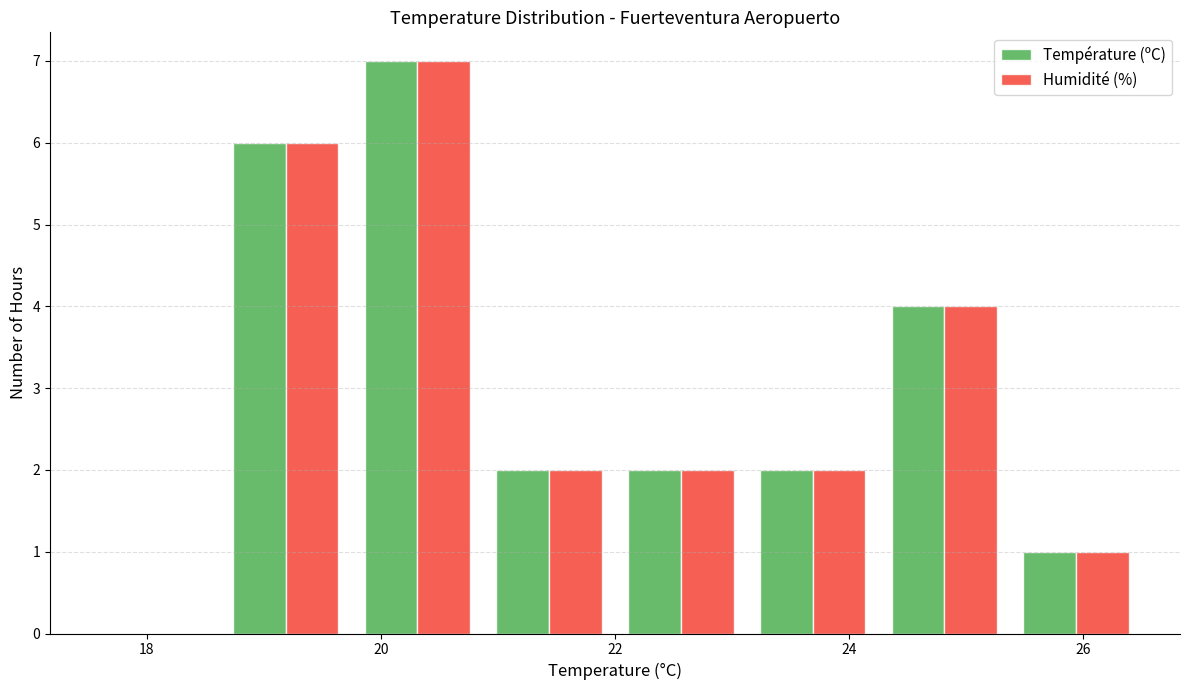

Reading left to right, transcribe this chart: for each range on the x-axis, give the height of each series' bar. Neither the bar edges nor the heights are printed on the chart, so give them approximately, as read against the axes.

17.6 to 18.6: Température (ºC)=0	Humidité (%)=0
18.6 to 19.8: Température (ºC)=6	Humidité (%)=6
19.8 to 20.8: Température (ºC)=7	Humidité (%)=7
20.8 to 22.0: Température (ºC)=2	Humidité (%)=2
22.0 to 23.2: Température (ºC)=2	Humidité (%)=2
23.2 to 24.2: Température (ºC)=2	Humidité (%)=2
24.2 to 25.4: Température (ºC)=4	Humidité (%)=4
25.4 to 26.6: Température (ºC)=1	Humidité (%)=1